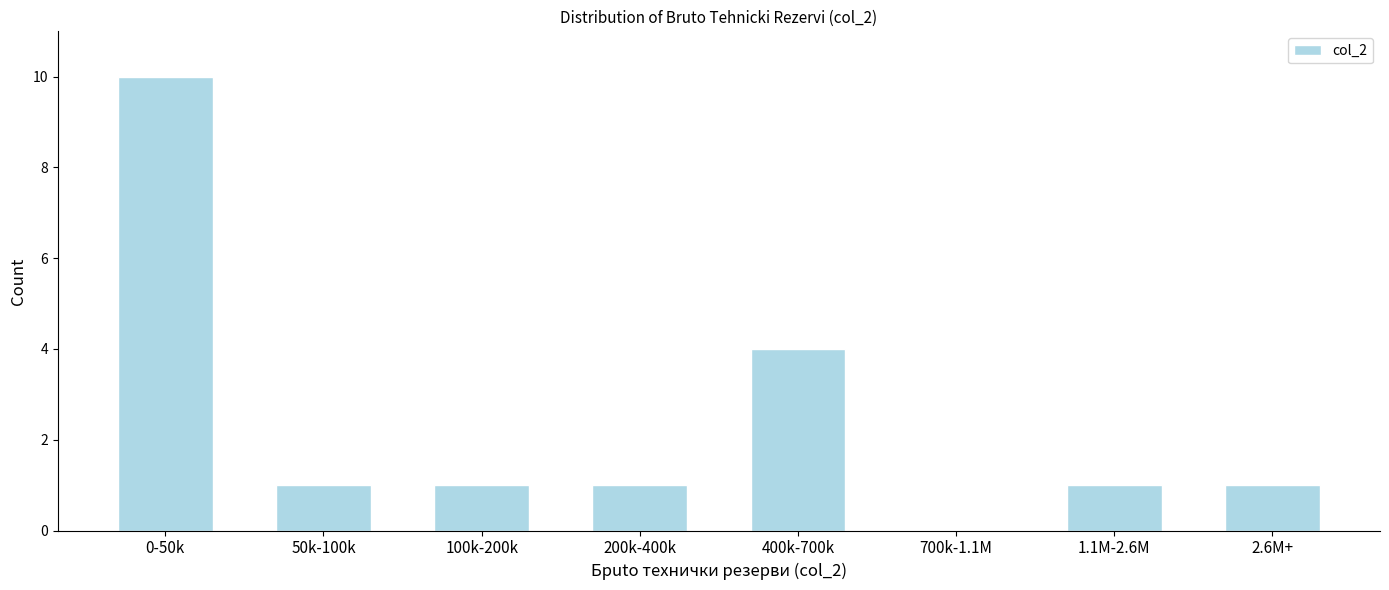

Reading left to right, transcribe all the data shown in this chart.

0-50k=10	50k-100k=1	100k-200k=1	200k-400k=1	400k-700k=4	700k-1.1M=0	1.1M-2.6M=1	2.6M+=1